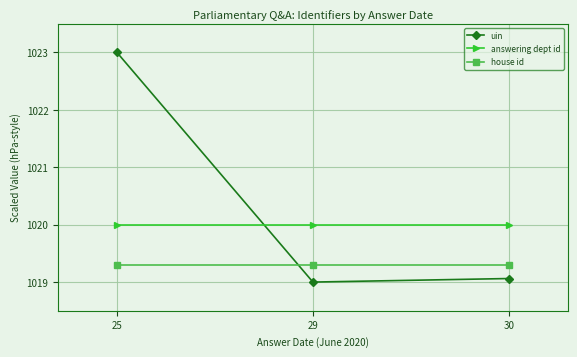

Reading left to right, list all the values displayed in this chart.

uin: 1023.0	1019.0	1019.1
answering dept id: 1020.0	1020.0	1020.0
house id: 1019.3	1019.3	1019.3